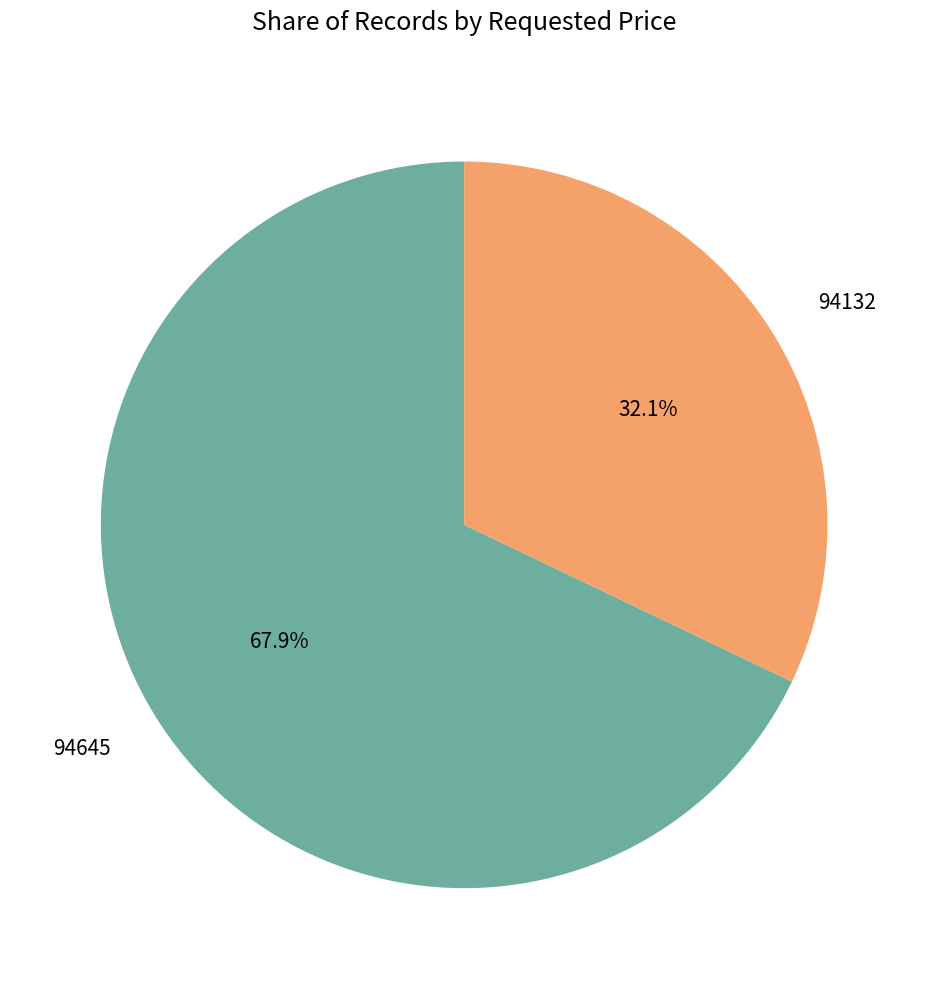

Which has a higher value, 94132 or 94645?

94645